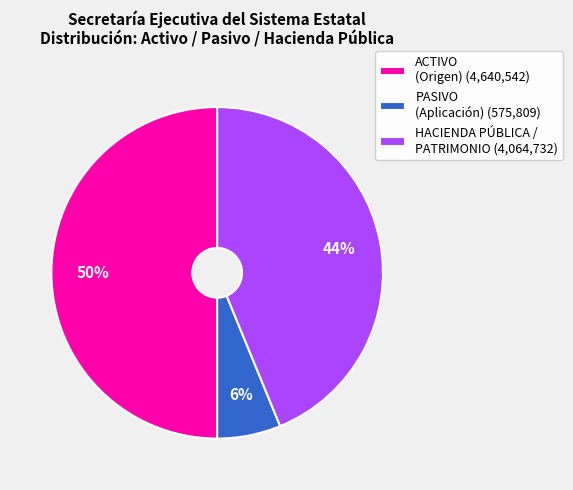

To the nearest percent, what is the average slice percentage?

33%